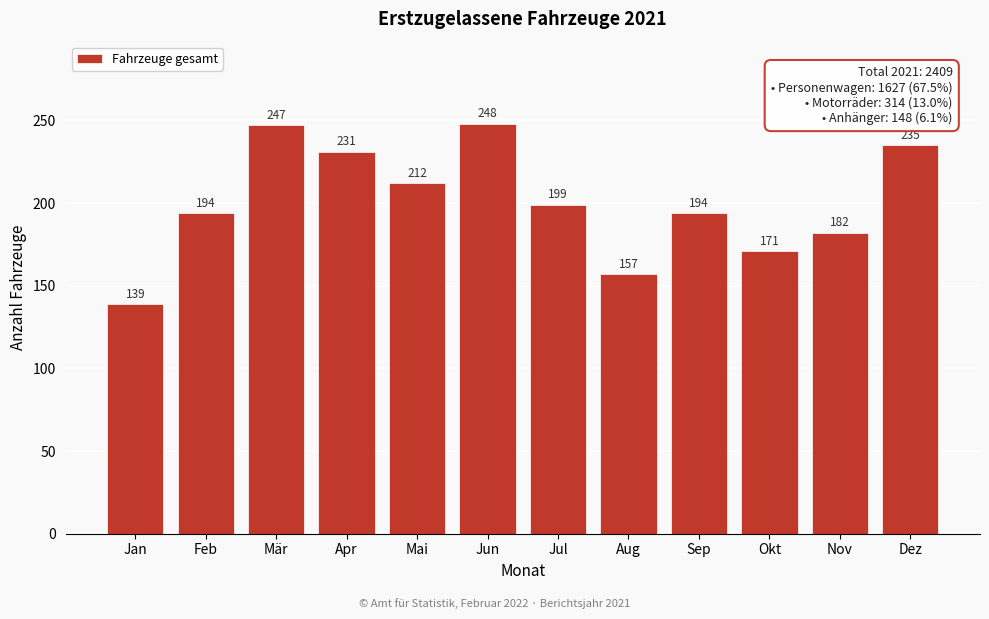

Reading left to right, list all the values displayed in this chart.

Jan=139	Feb=194	Mär=247	Apr=231	Mai=212	Jun=248	Jul=199	Aug=157	Sep=194	Okt=171	Nov=182	Dez=235